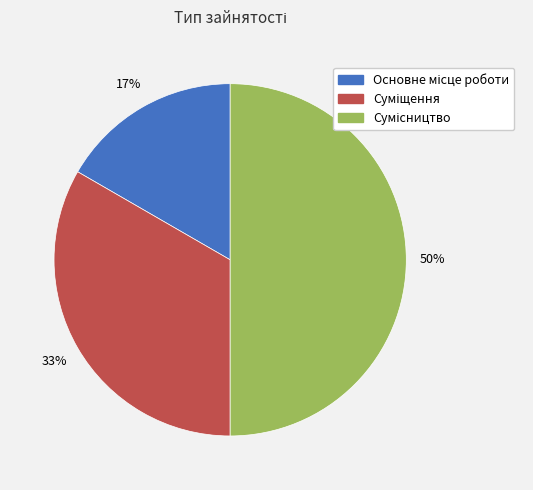

To the nearest percent, what is the average slice percentage?

33%